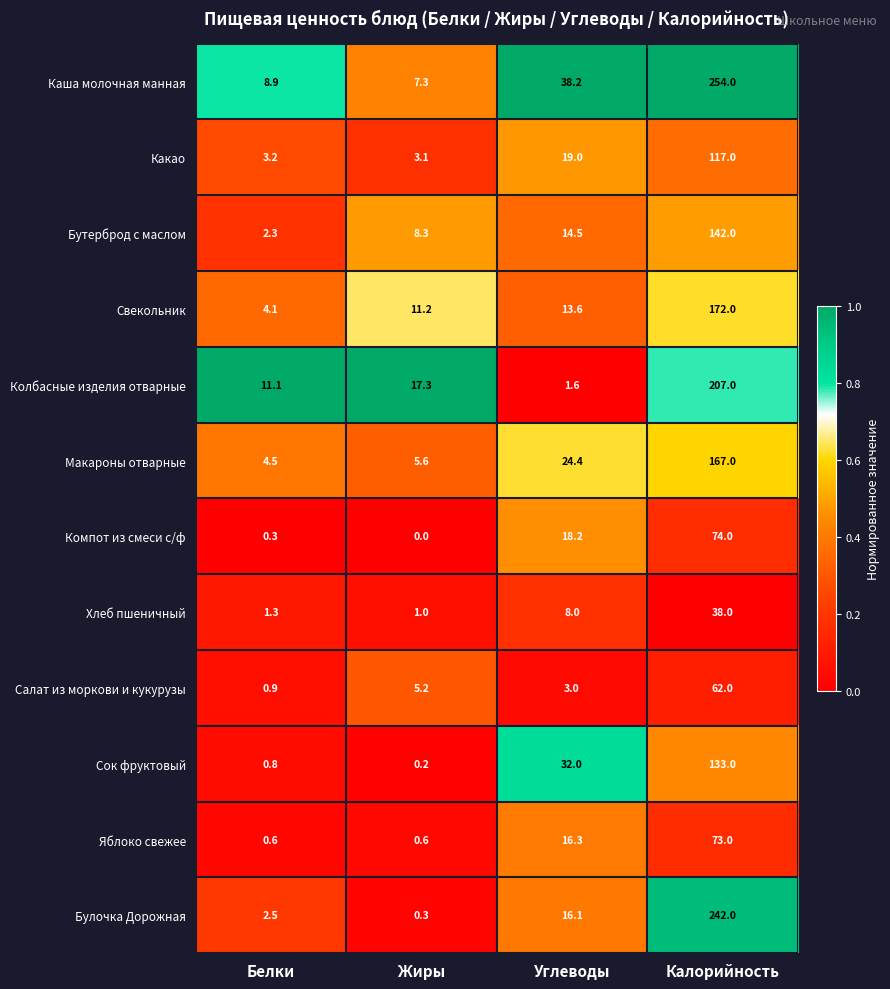

Rank the series at Калорийность from highest to lowest value.

Каша молочная манная, Булочка Дорожная, Колбасные изделия отварные, Свекольник, Макароны отварные, Бутерброд с маслом, Сок фруктовый, Какао, Компот из смеси с/ф, Яблоко свежее, Салат из моркови и кукурузы, Хлеб пшеничный